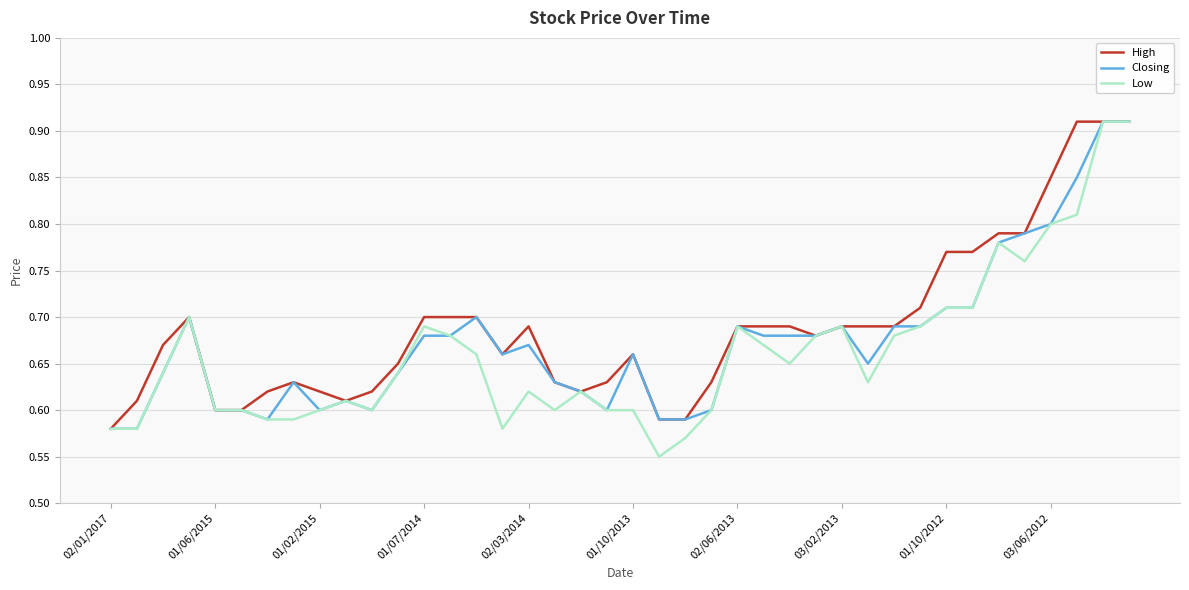

What are all the series names shown in the legend?

High, Closing, Low